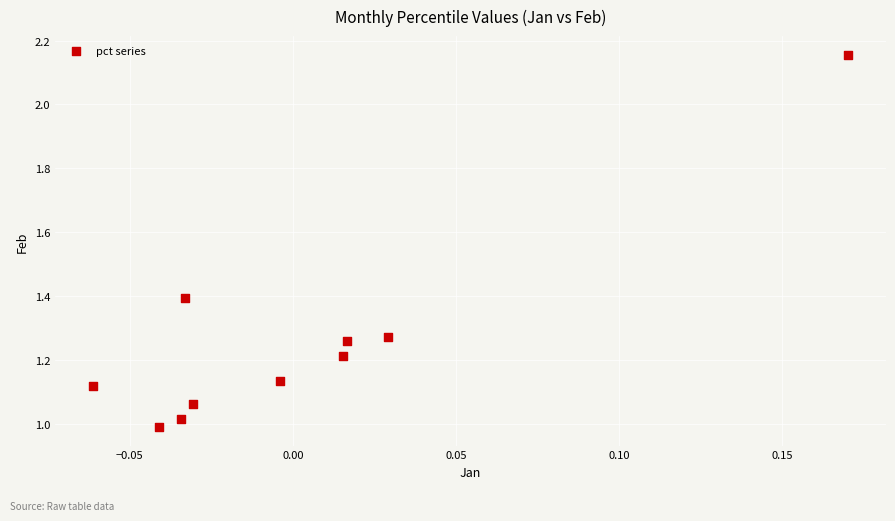

What is the range of Y values (max minus min)?

1.2